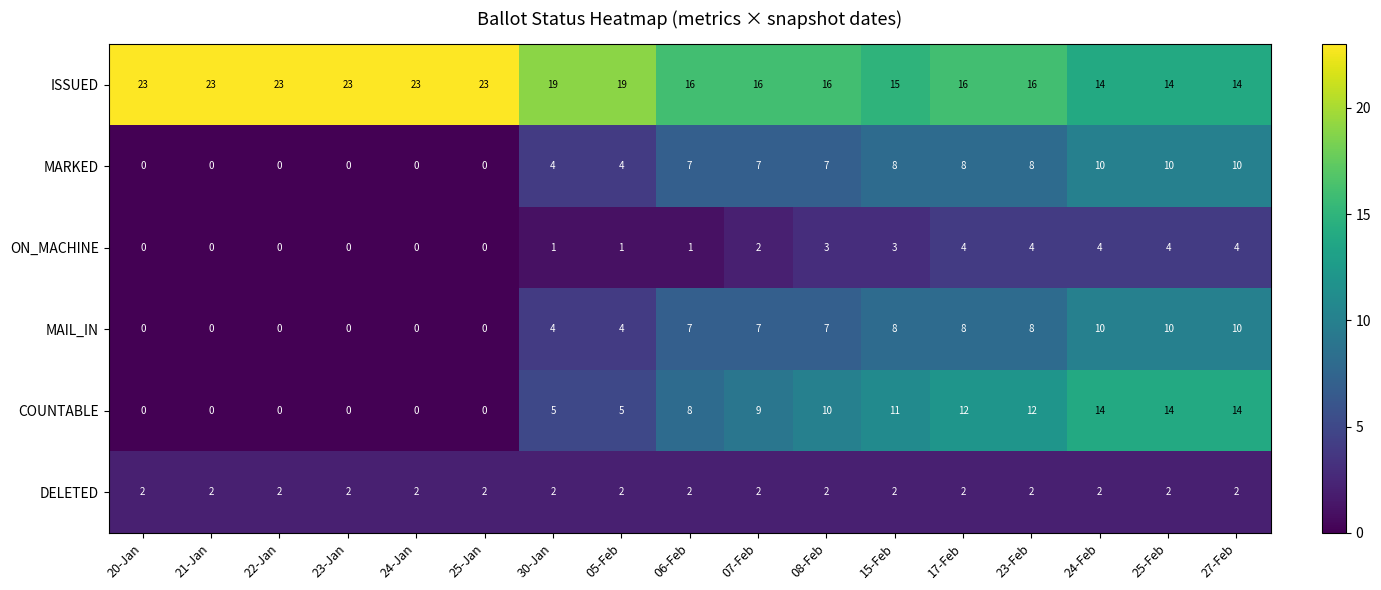

What is the total value across all series at 23-Feb?

50